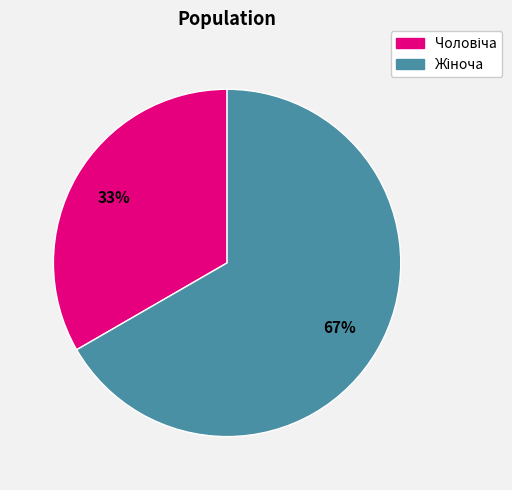

Is there any slice that represents more than half of the pie?

Yes